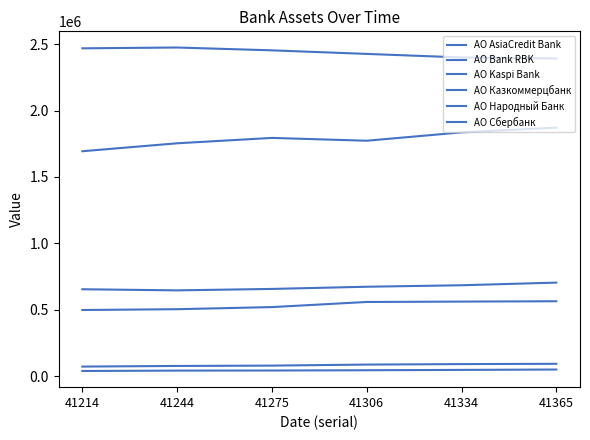

Reading left to right, list all the values displayed in this chart.

АО AsiaCredit Bank: 39106.5	41949.9	42666.5	44682.2	47358.2	50071.5
АО Bank RBK: 72293.2	77030.1	79603.2	87333.7	91008.4	93154.5
АО Kaspi Bank: 498288.4	504237.8	520202.2	558721.6	561597.6	564196.9
АО Казкоммерцбанк: 2468431.2	2474573.9	2453203.0	2426354.7	2399773.1	2392001.4
АО Народный Банк: 1693591.5	1753438.6	1793938.7	1772718.9	1835483.9	1871509.0
АО Сбербанк: 654497.7	646099.0	656878.8	673422.3	684562.5	704434.3